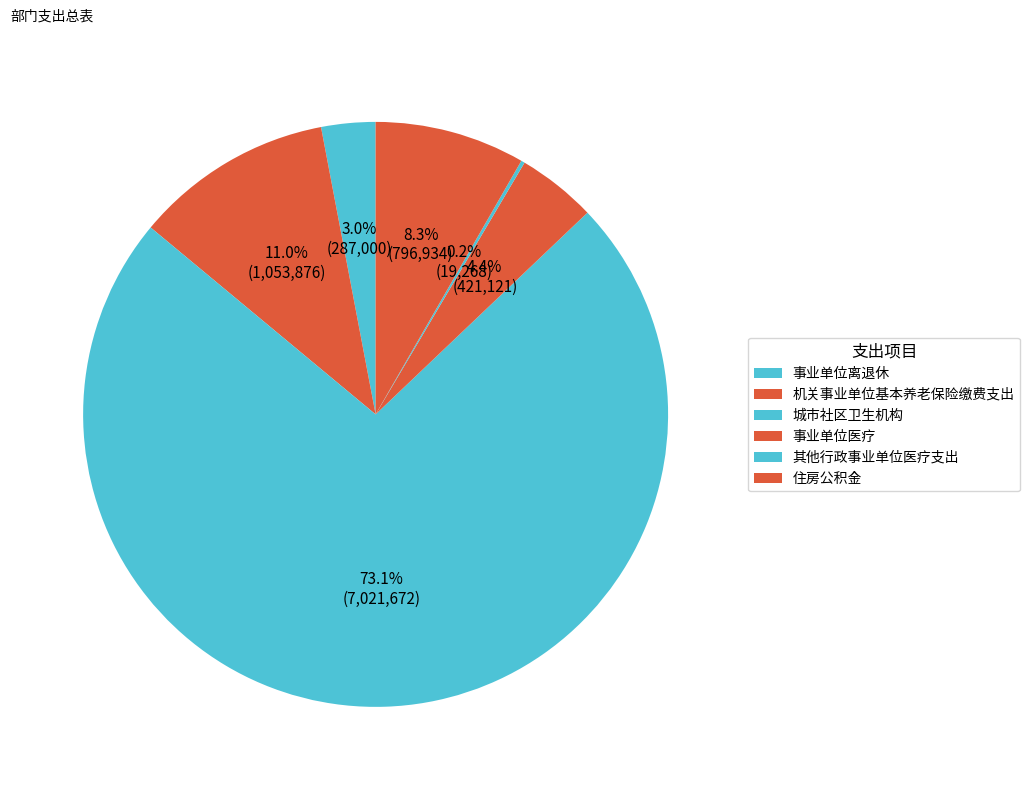

What is the change in value from 事业单位离退休 to 事业单位医疗?

+134121